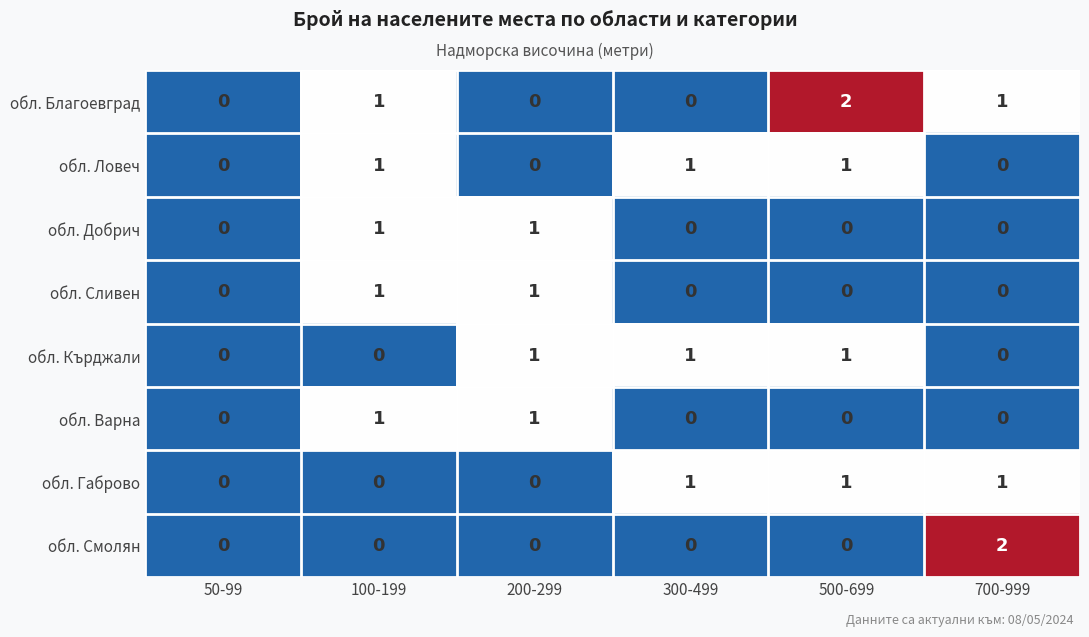

What is the maximum value shown in the chart?

2